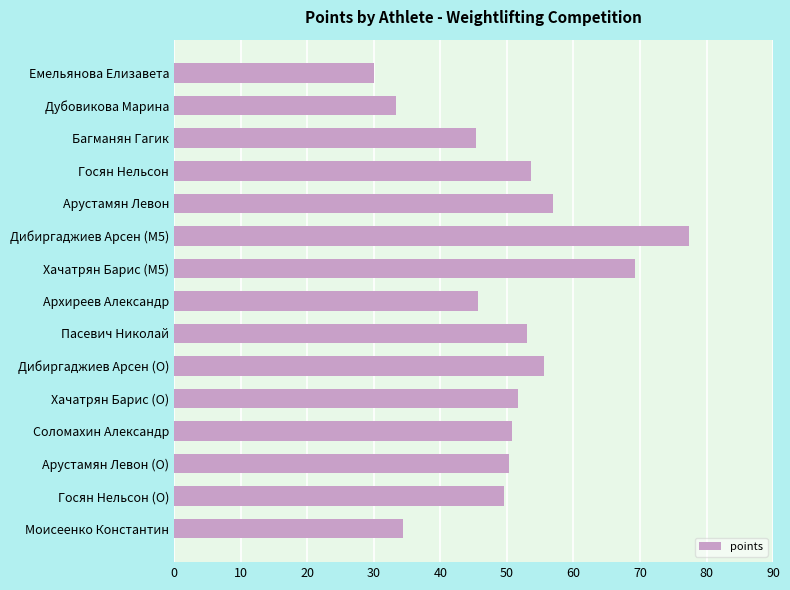

What is the approximate value at Соломахин Александр?

50.7